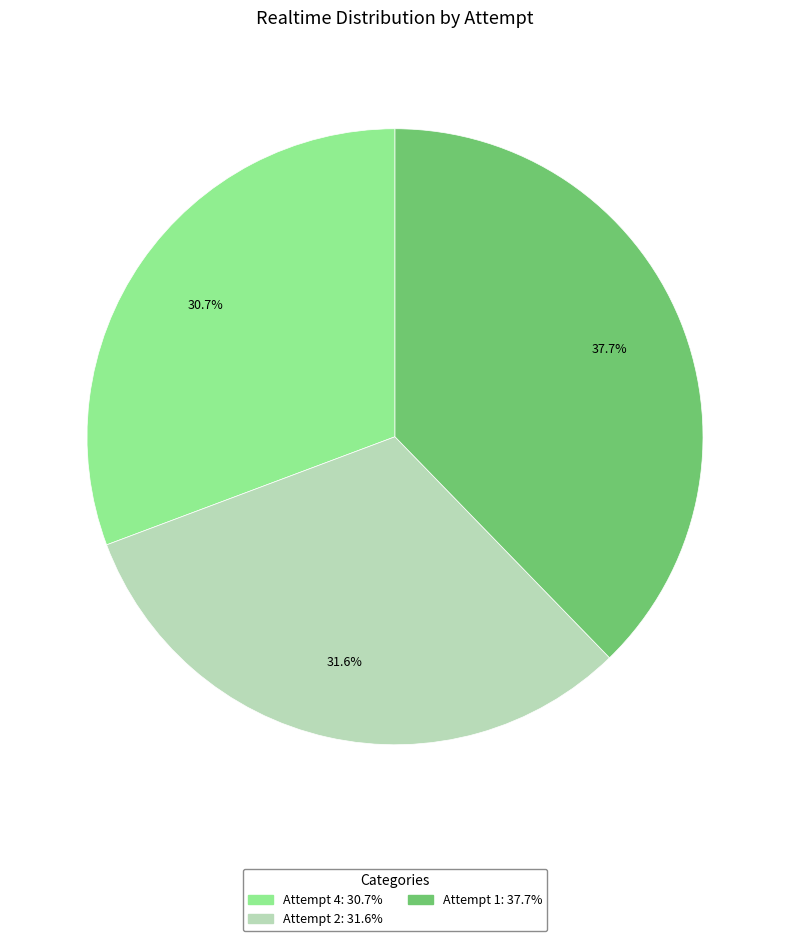

Which has a higher value, Attempt 4 or Attempt 1?

Attempt 1